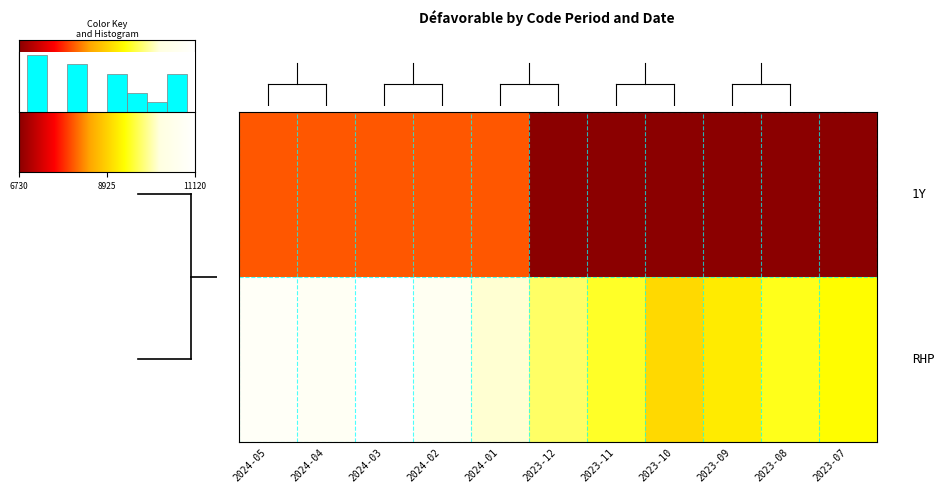

Rank the series by their maximum value, from highest to lowest.

RHP, 1Y